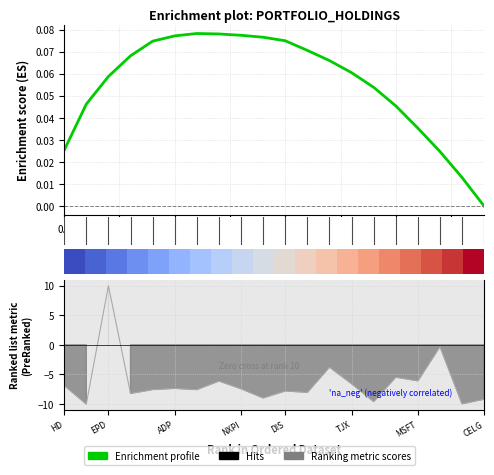

Between 5.0 and 14, which is larger?

5.0